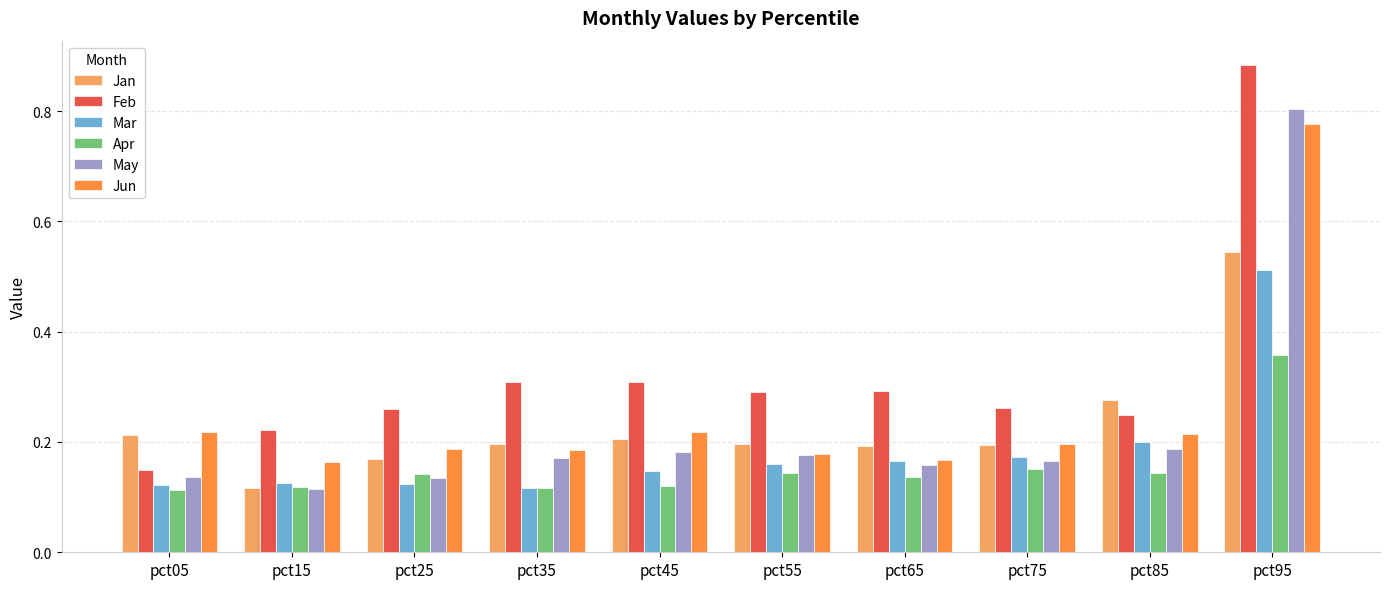

Which label corresponds to the largest value in the chart?

pct95